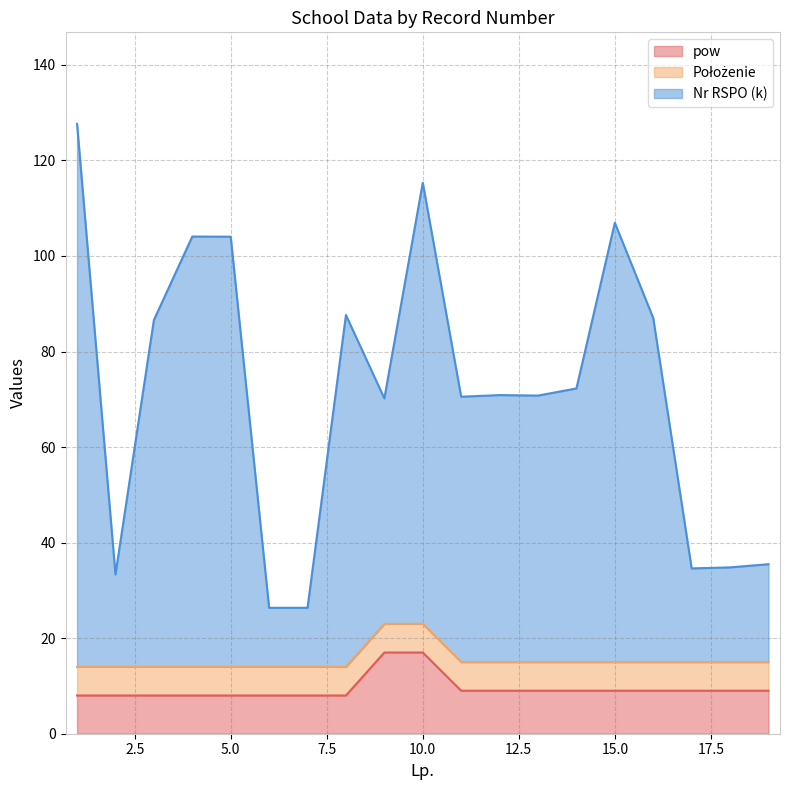

How many values in the pow series exceed 9?

2